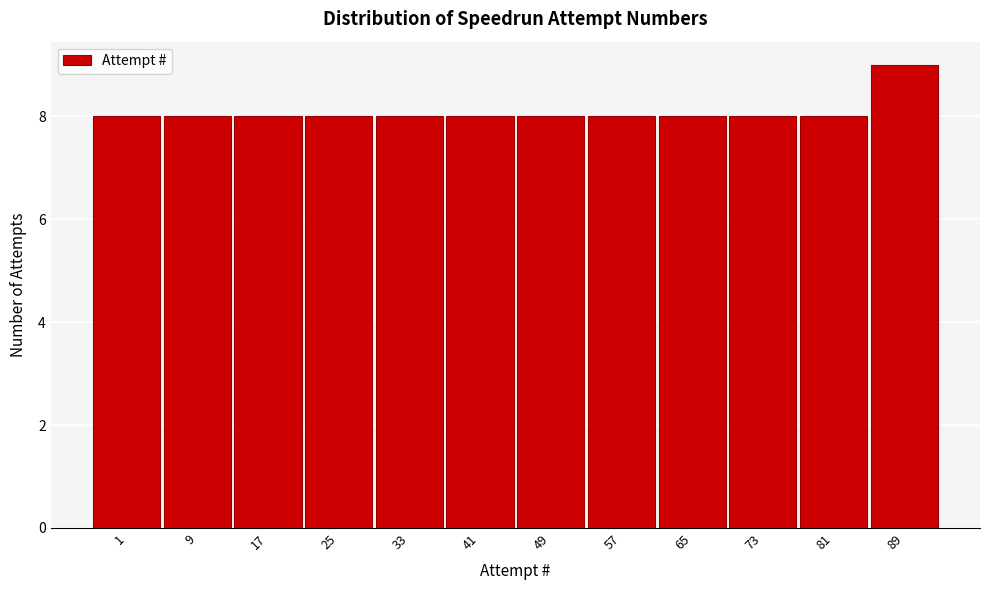

Reading right to left, extract all data points from this chart.

89=9	81=8	73=8	65=8	57=8	49=8	41=8	33=8	25=8	17=8	9=8	1=8